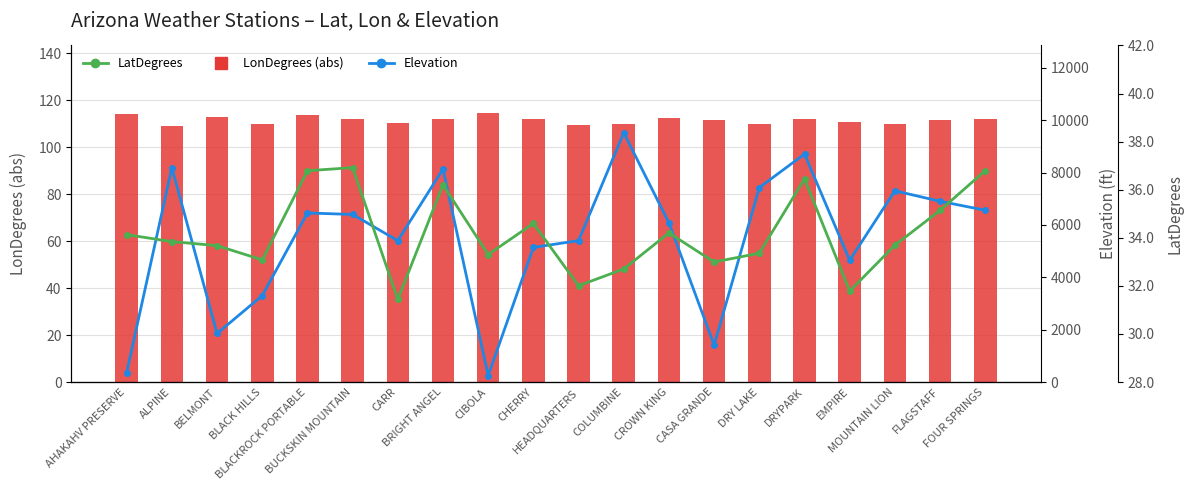

What is the difference between the LonDegrees (abs) values at CROWN KING and BLACK HILLS?

2.4